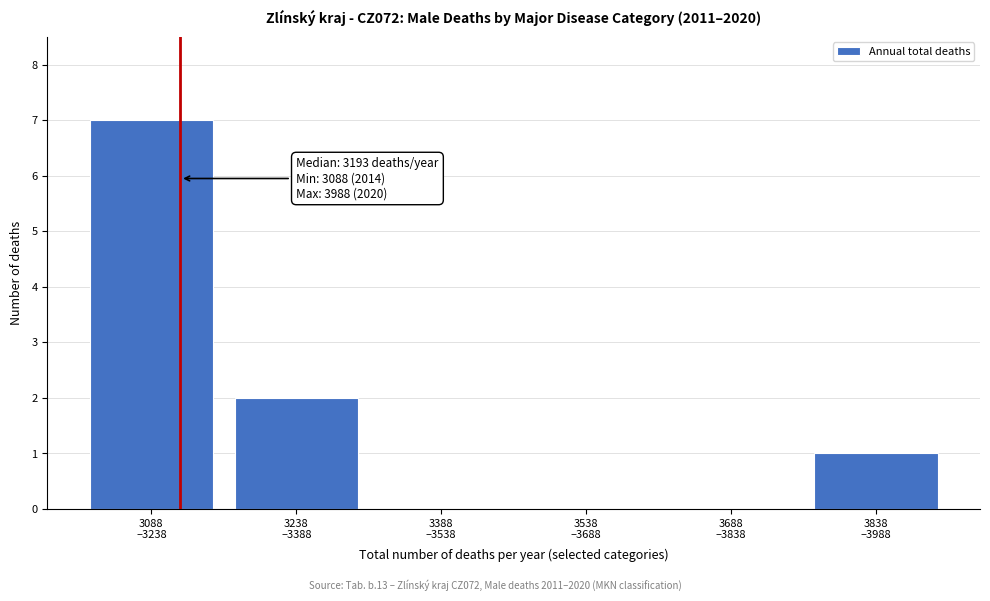

What is the maximum value shown in the chart?

7